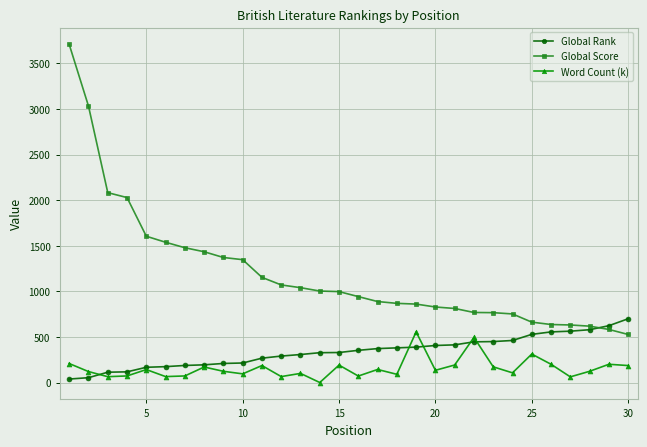

List the series in order of their overall mean, lowest first.

Word Count (k), Global Rank, Global Score